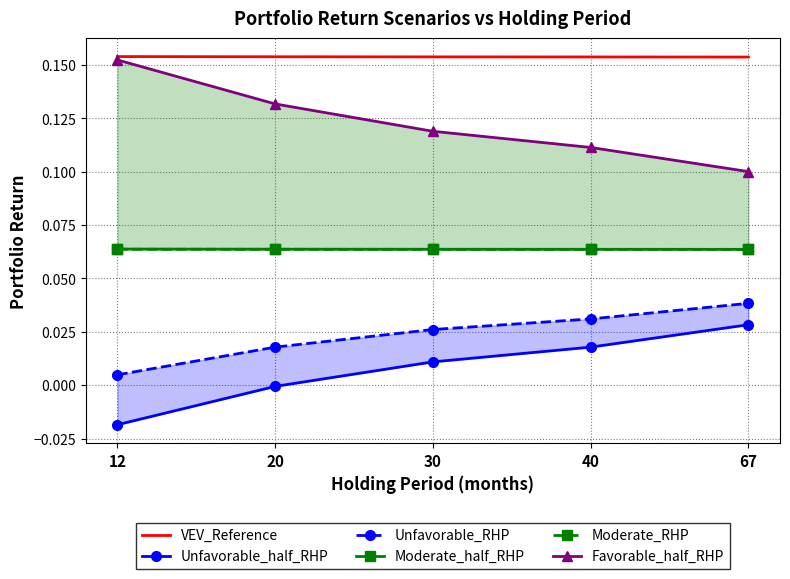

How many distinct data groups are displayed?

6